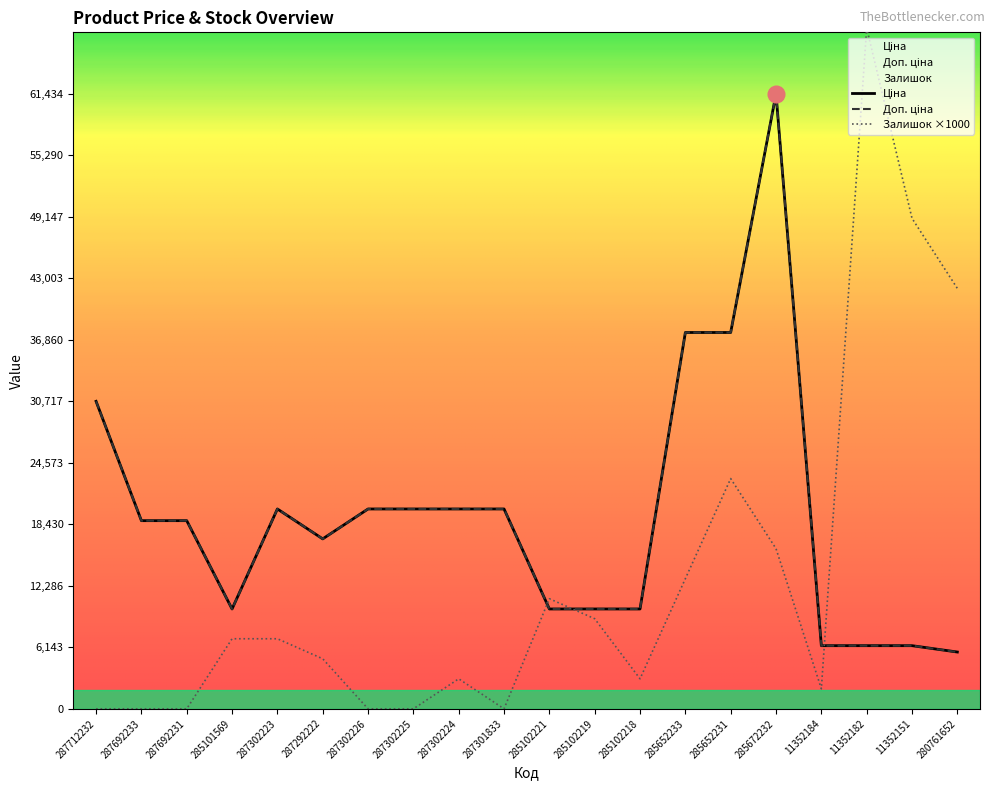

True or false: Залишок has more than 0 points higher than both neighbors.

True